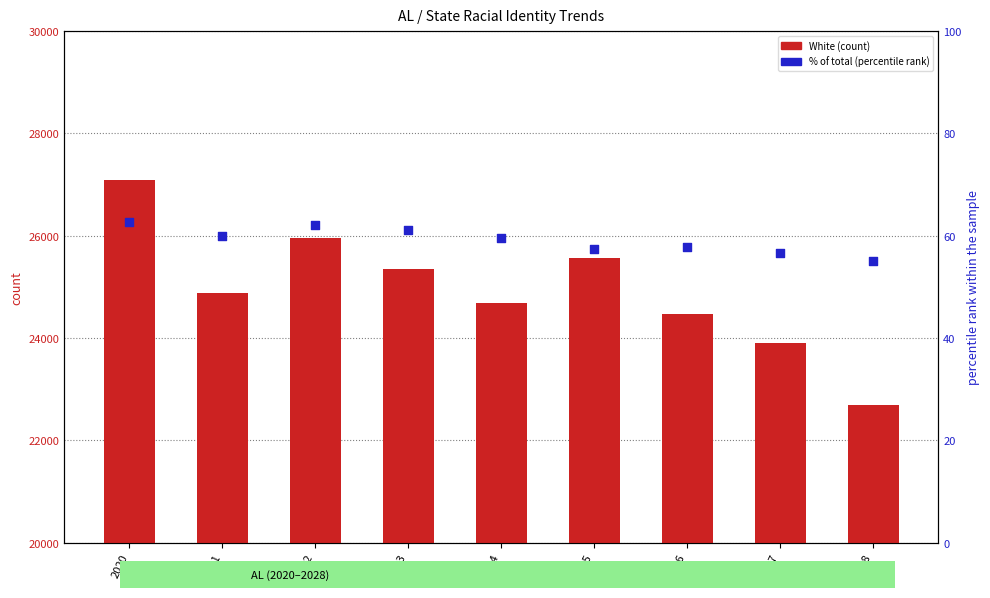

What is the total value across all series at 2028?

22745.1